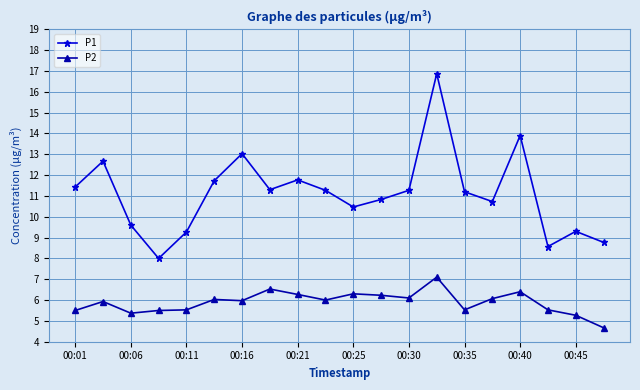

How many categories are shown in the chart?

20